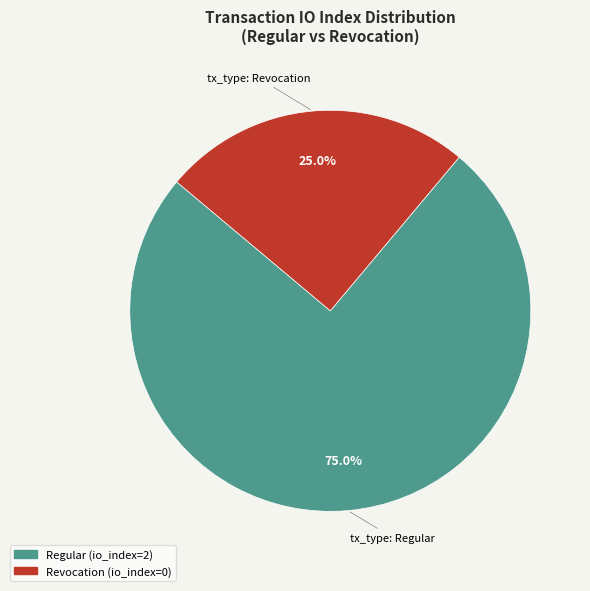

Does any single category account for the majority?

Yes